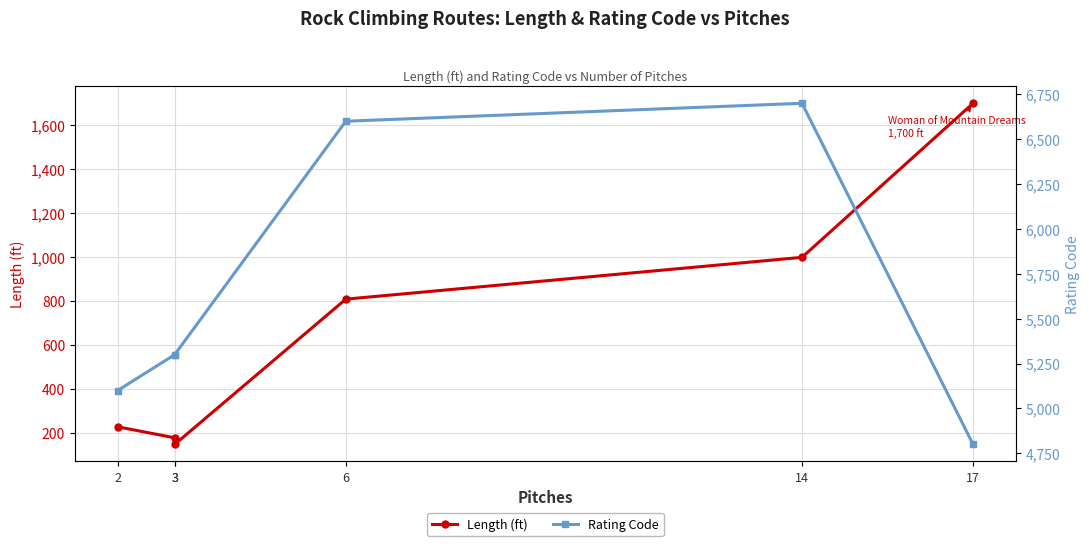

At 14, list the series in order from largest to smallest.

Rating Code, Length (ft)